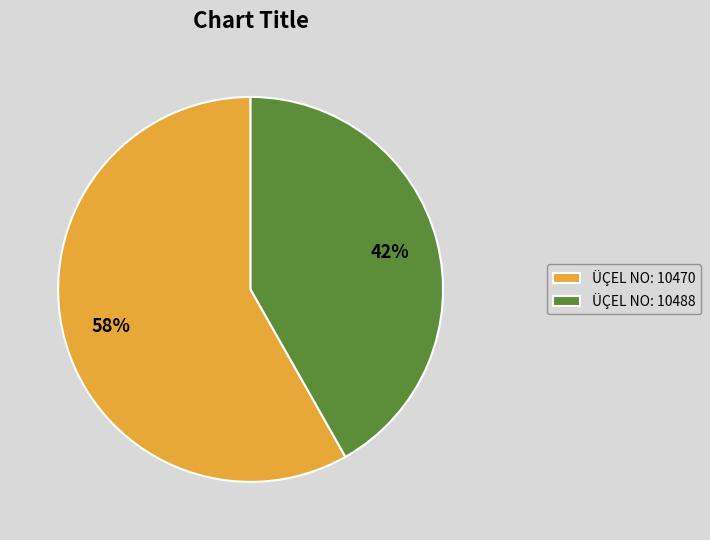

What is the ratio of the value at ÜÇEL NO: 10488 to the value at ÜÇEL NO: 10470?

0.7